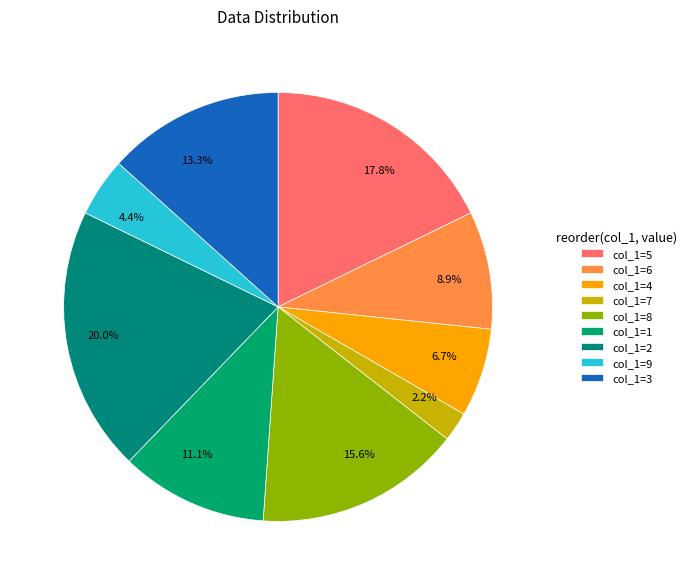

To the nearest percent, what is the average slice percentage?

11%